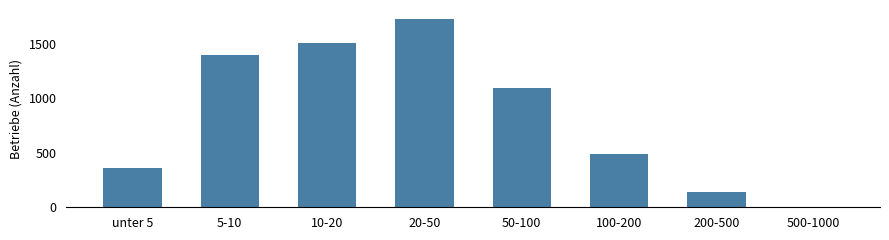

List the labels in order of value, largest first.

20-50, 10-20, 5-10, 50-100, 100-200, unter 5, 200-500, 500-1000